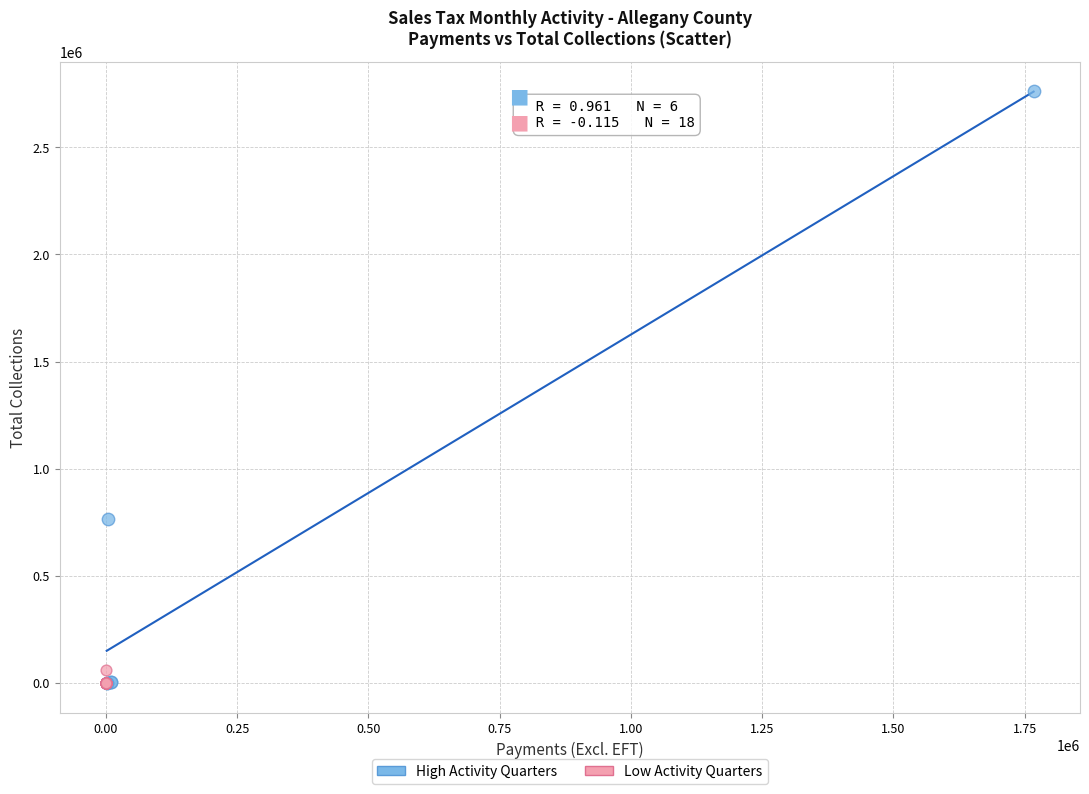

Which series has the largest Y range (max minus min)?

High Activity Quarters